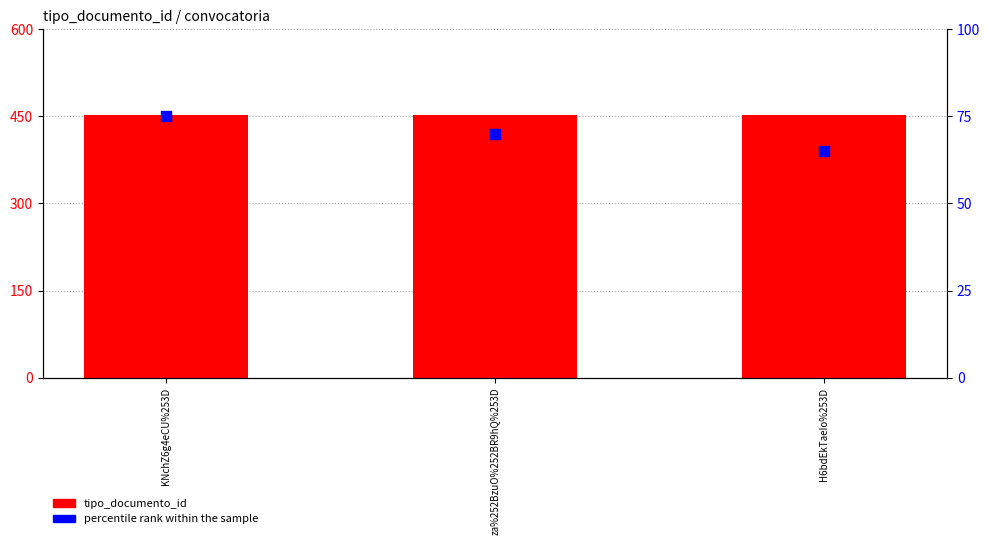

Which series contains the lowest Y value?

percentile rank within the sample